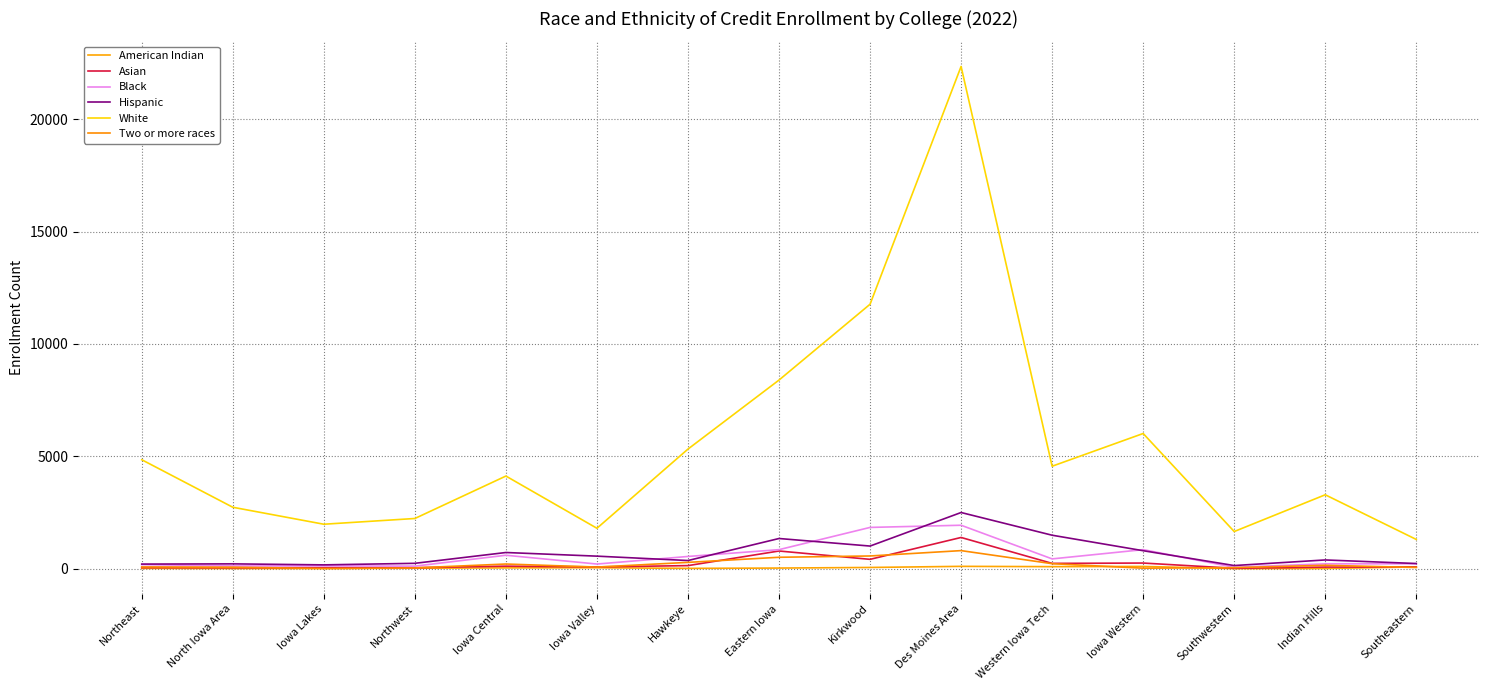

Which category has the highest value across all series?

Des Moines Area